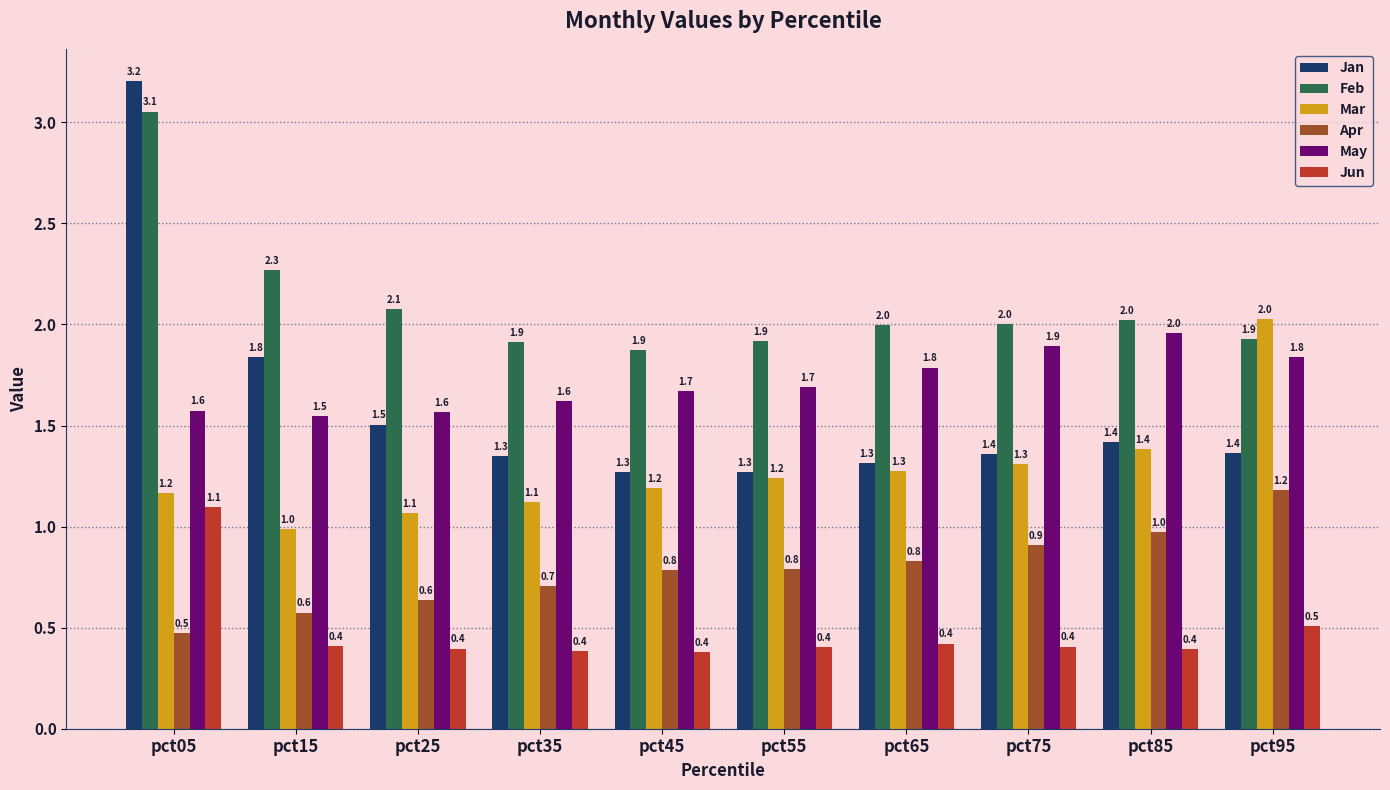

Count the number of data series in this chart.

6